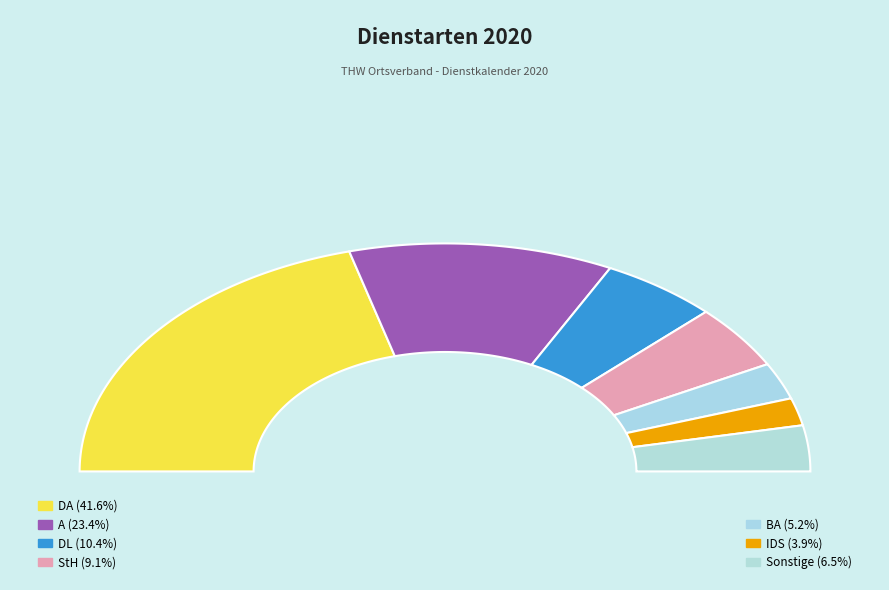

Approximately how many times larger is the value at StH compared to DL?

0.9